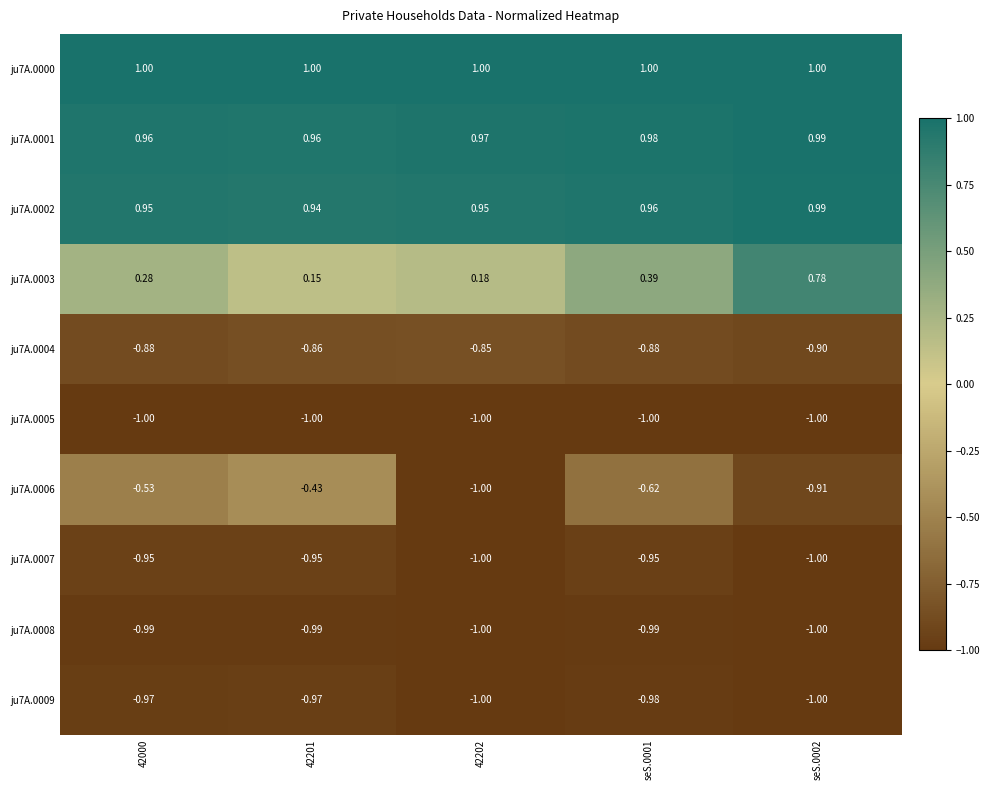

Is the value of ju7A.0000 at seS.0001 greater than the value of ju7A.0001 at seS.0001?

Yes